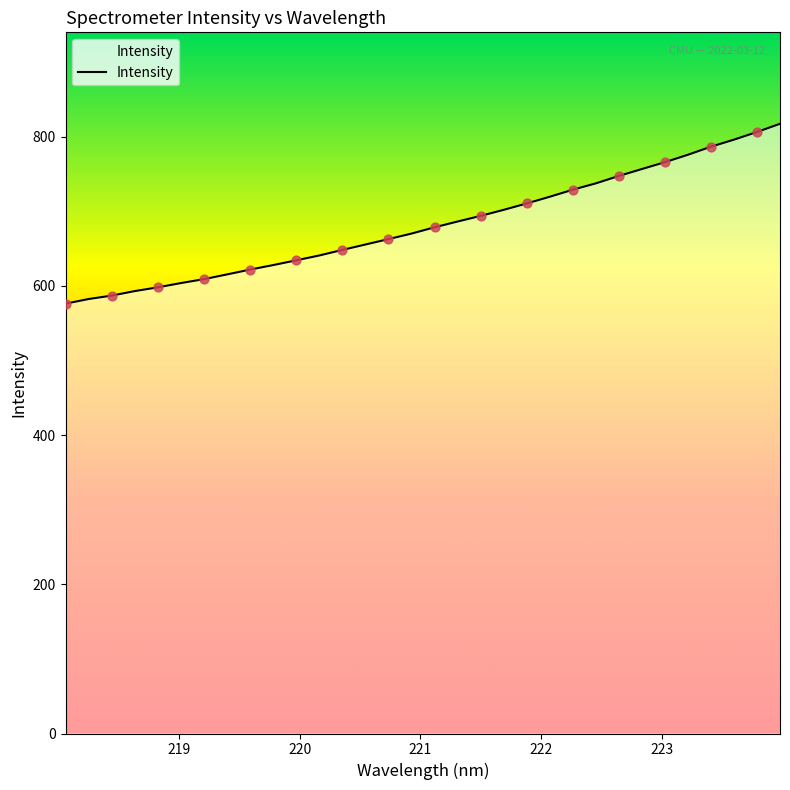

What is the difference between the maximum and minimum values?

241.1